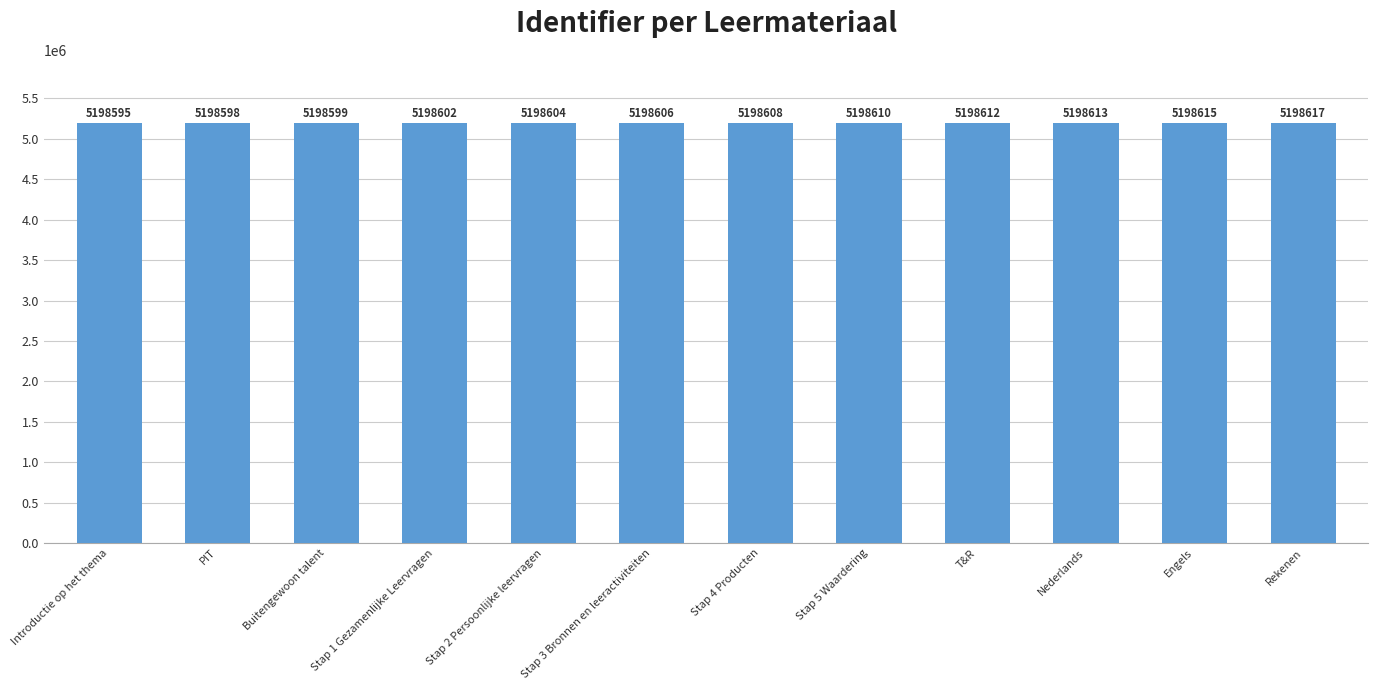

What is the difference between the values at Rekenen and Stap 1 Gezamenlijke Leervragen?

15